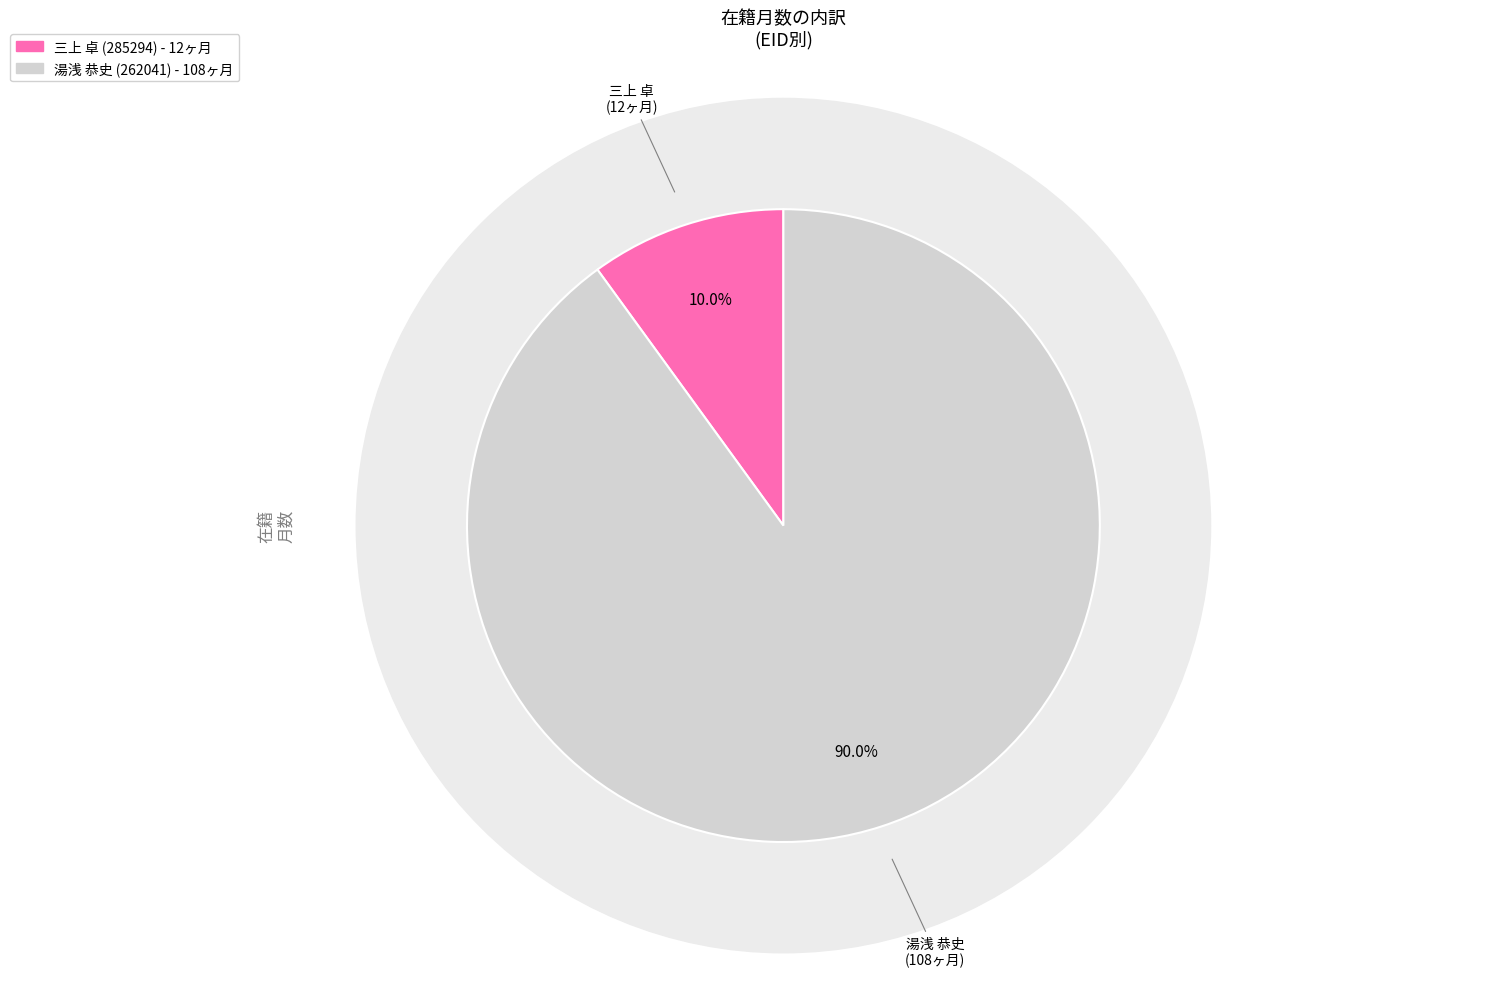

Which category accounts for the majority?

262041